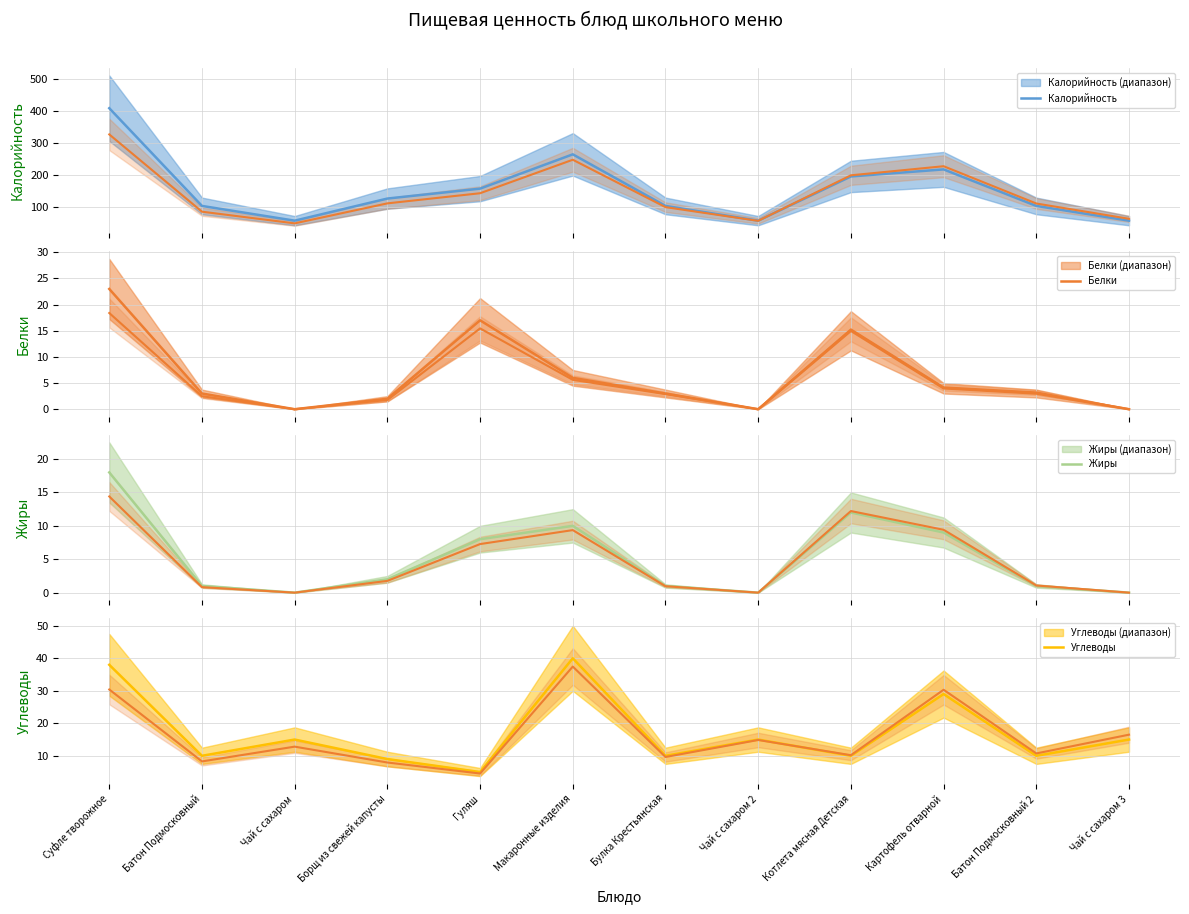

True or false: Калорийность and Контроль cross at least once.

False